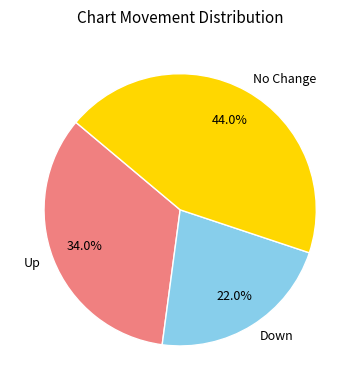

How many slices are in this pie chart?

3